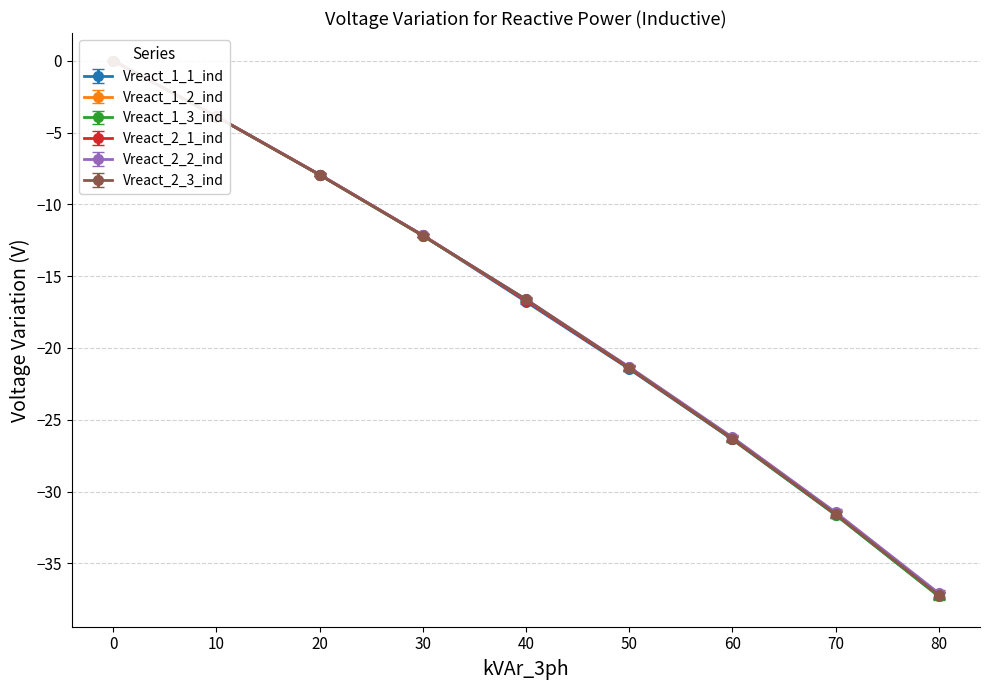

The Vreact_1_1_ind series shows -12.2 at 30. True or false?

True